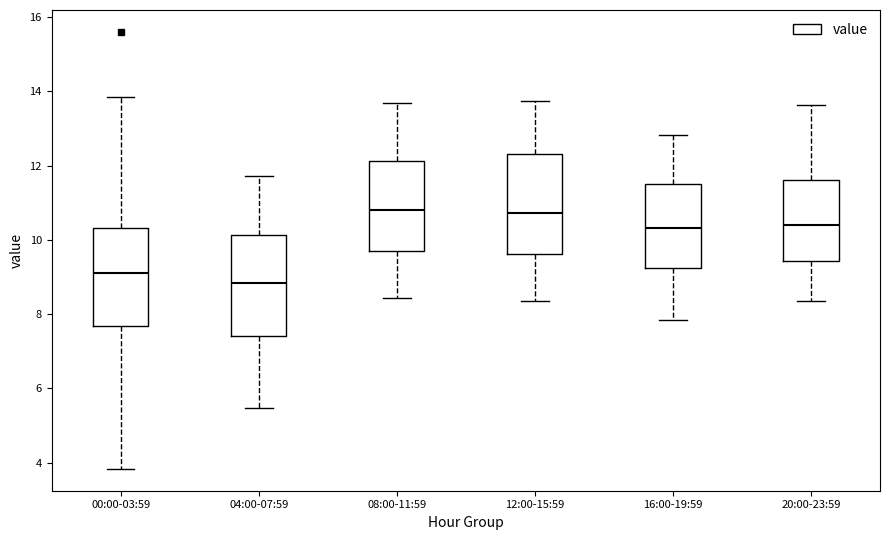

Where is the upper edge of the box for 00:00-03:59 on the y-axis? The values are not printed on the chart, so give them approximately, as read against the axis.

10.4